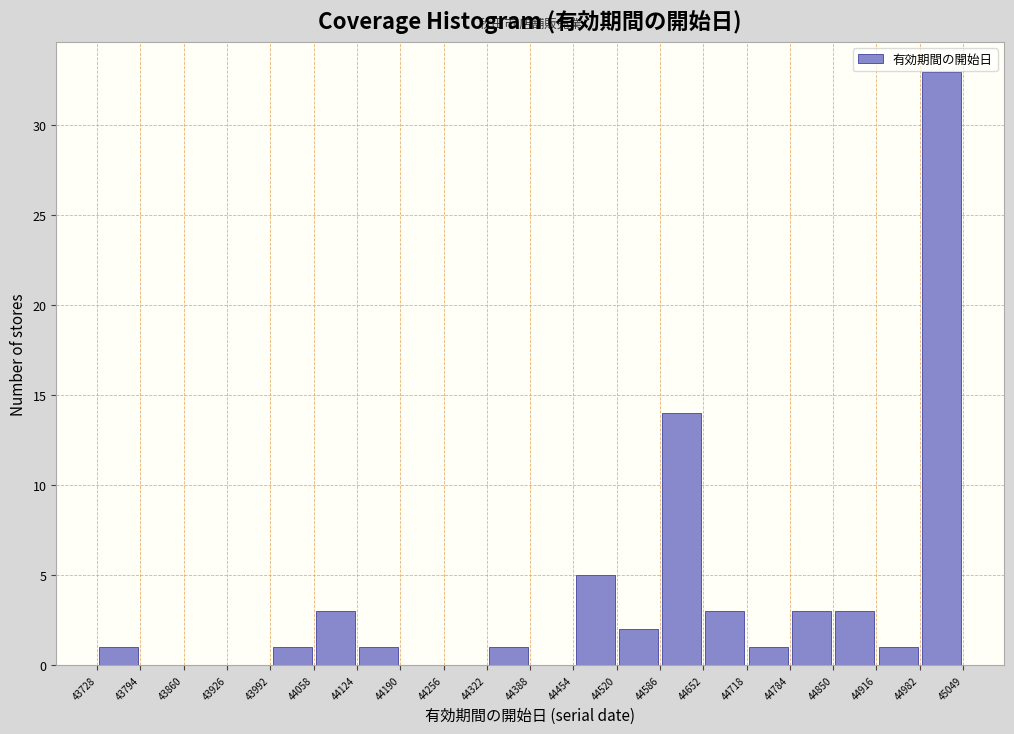

What is the height of the bar covering 44718 to 44784 on the x-axis? The values are not printed on the chart, so give them approximately, as read against the axis.

1